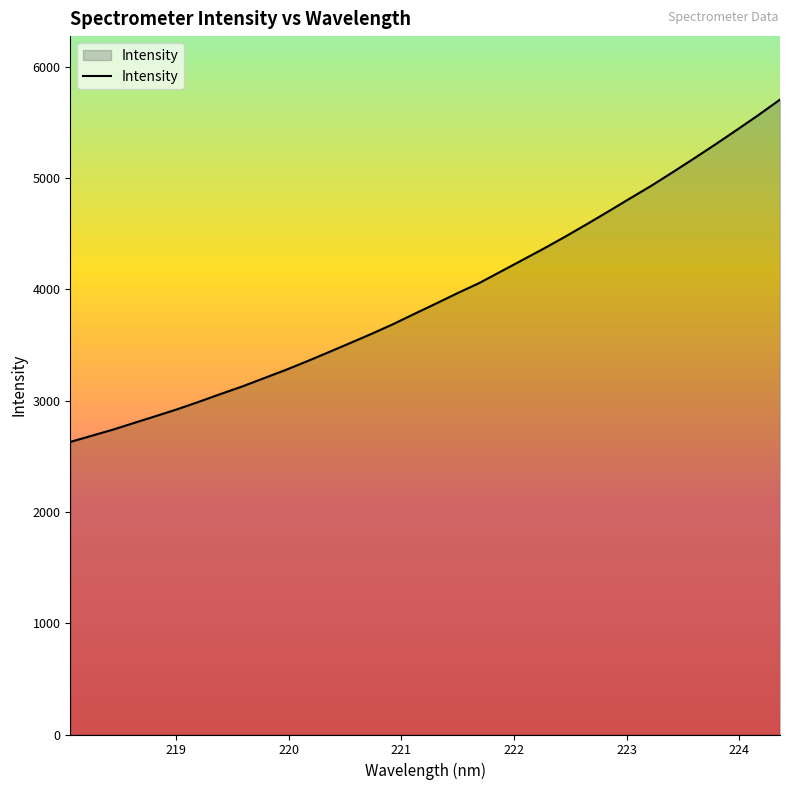

What is the difference between the maximum and minimum values?

3075.0